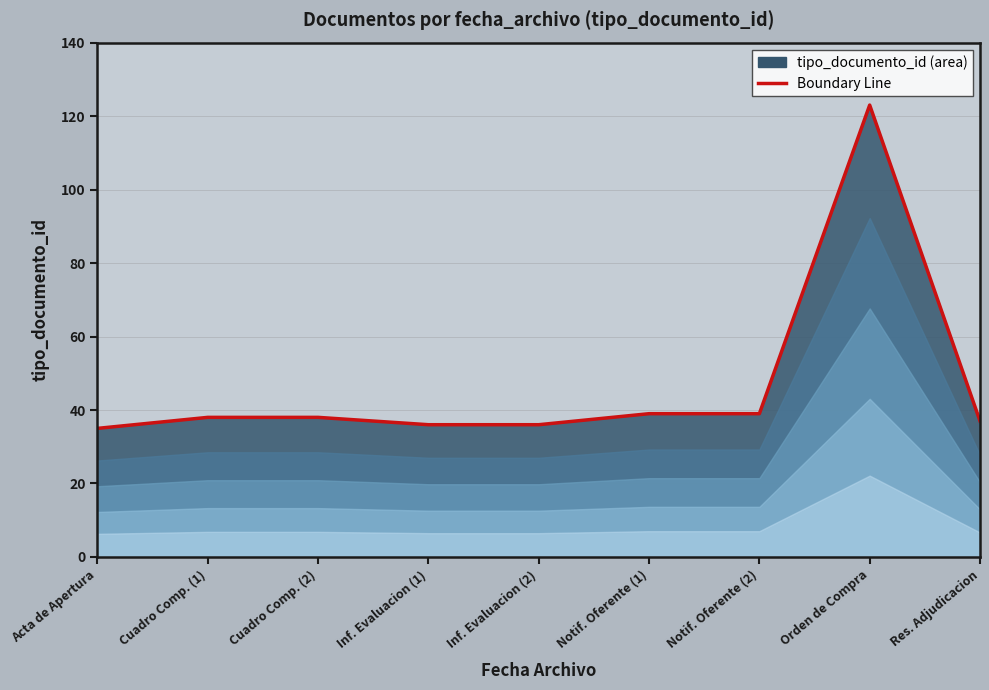

What is the label of the 1st point from the right?

Res. Adjudicacion